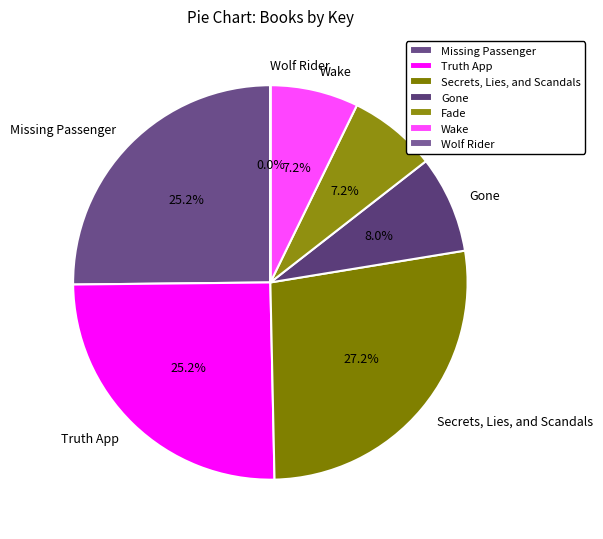

Which category has the biggest portion of the pie?

Secrets, Lies, and Scandals